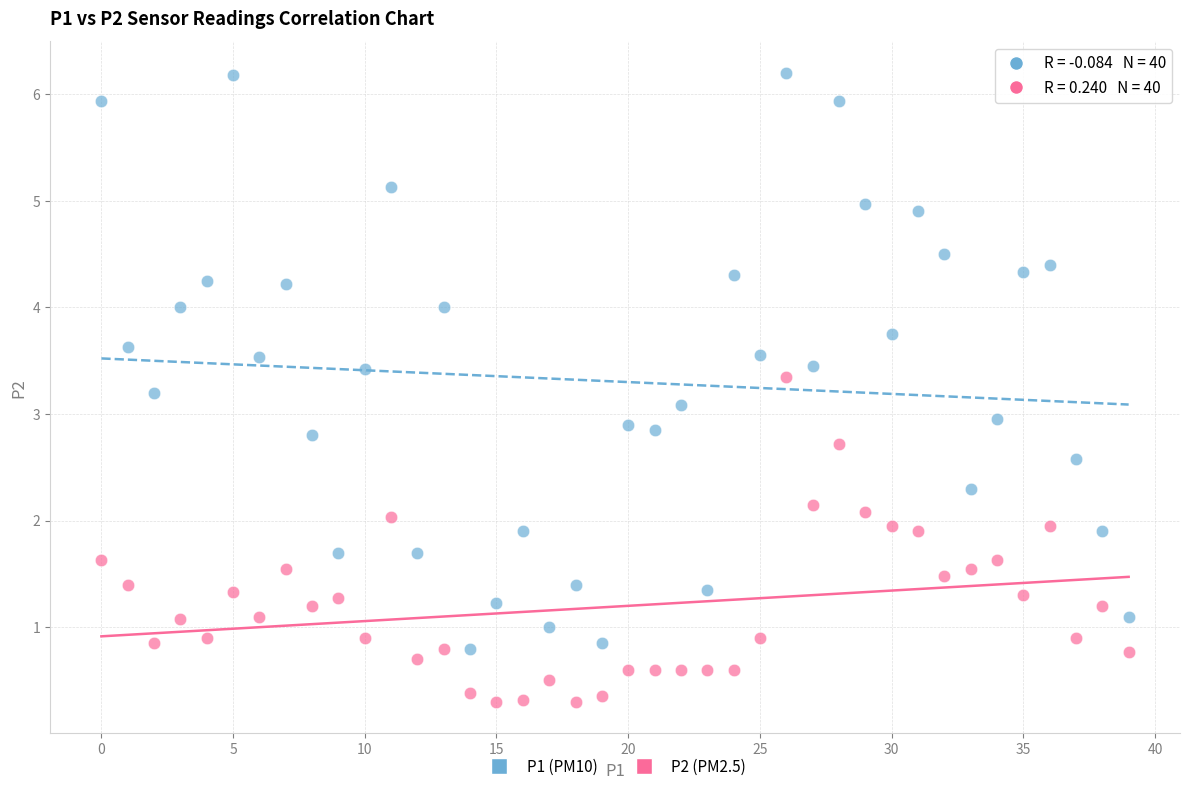

Across all data points, what is the range of Y values (max minus min)?

5.9